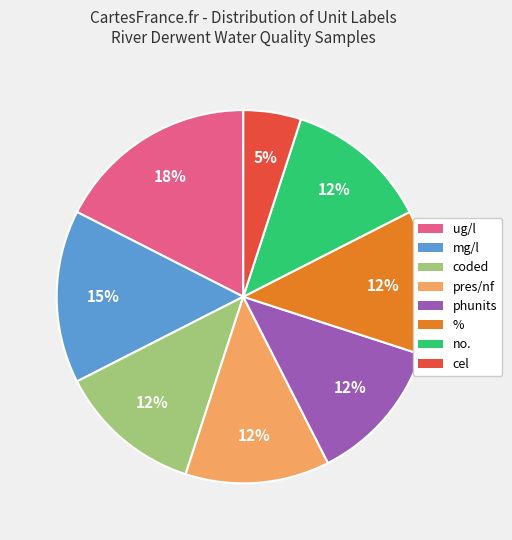

What is the largest slice in the pie chart?

ug/l